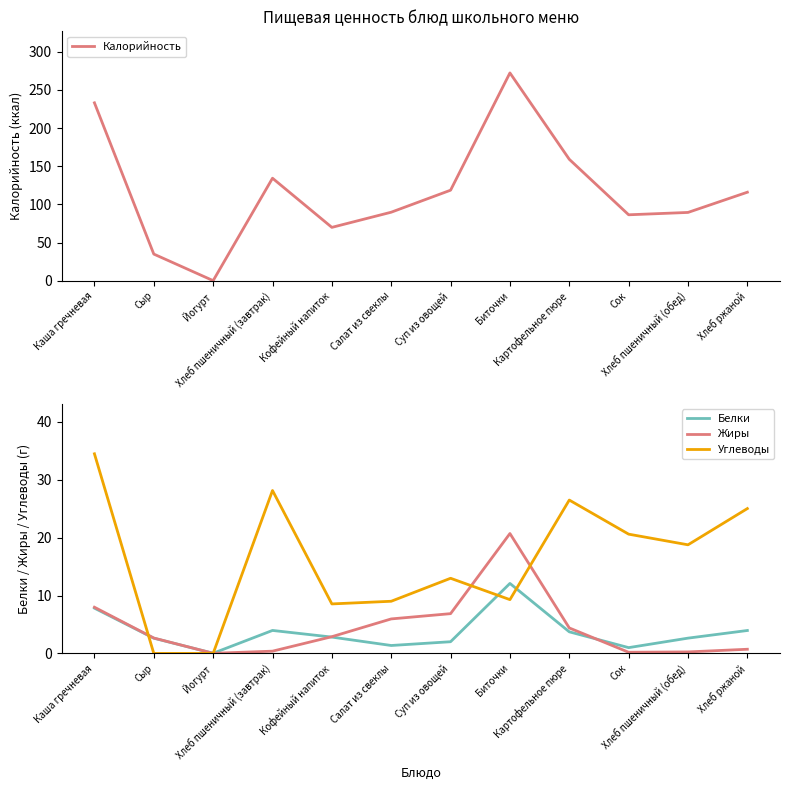

What is the label of the 5th point from the left?

Кофейный напиток